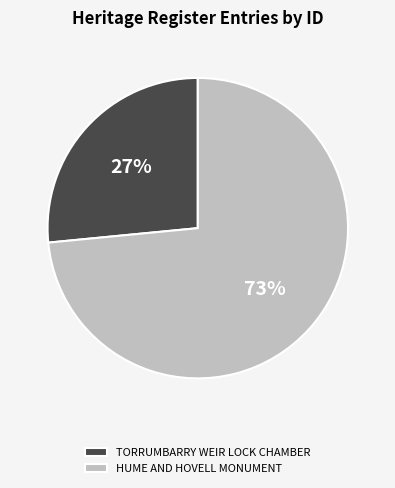

Is TORRUMBARRY WEIR LOCK CHAMBER the majority of the pie?

No